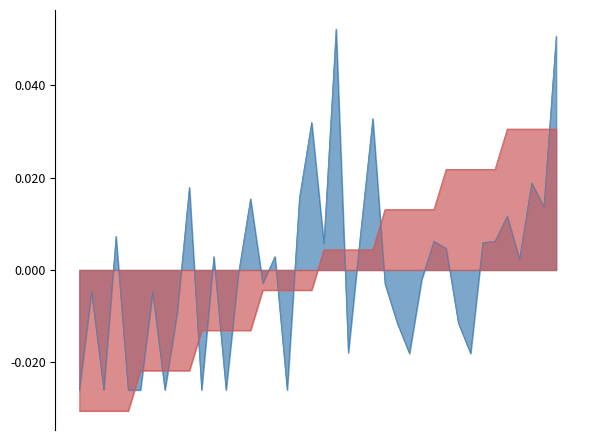

At which category does Intake reach its first local peak?

1